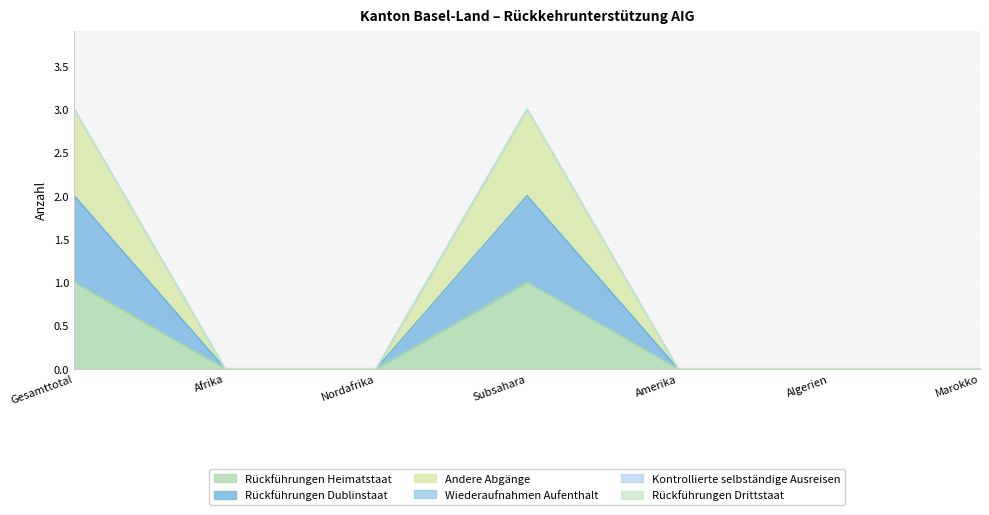

At which category is the sum across all series the highest?

Gesamttotal